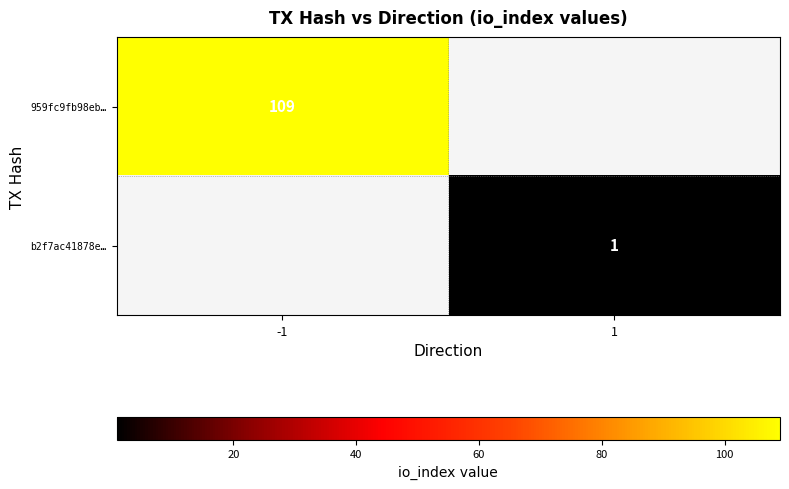

The value of b2f7ac41878e… at 1 is 2. True or false?

False